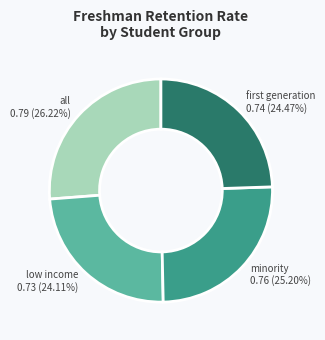

Which category has the biggest portion of the pie?

all